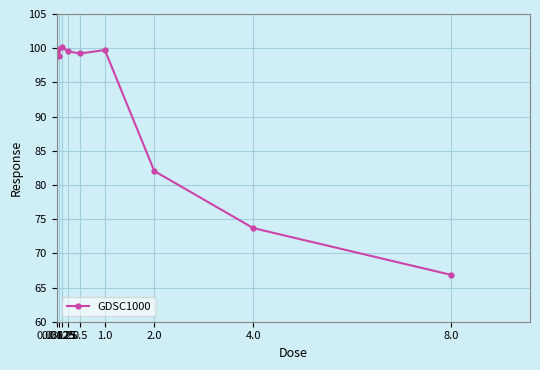

What is the difference between the values at 4.0 and 8.0?

6.8